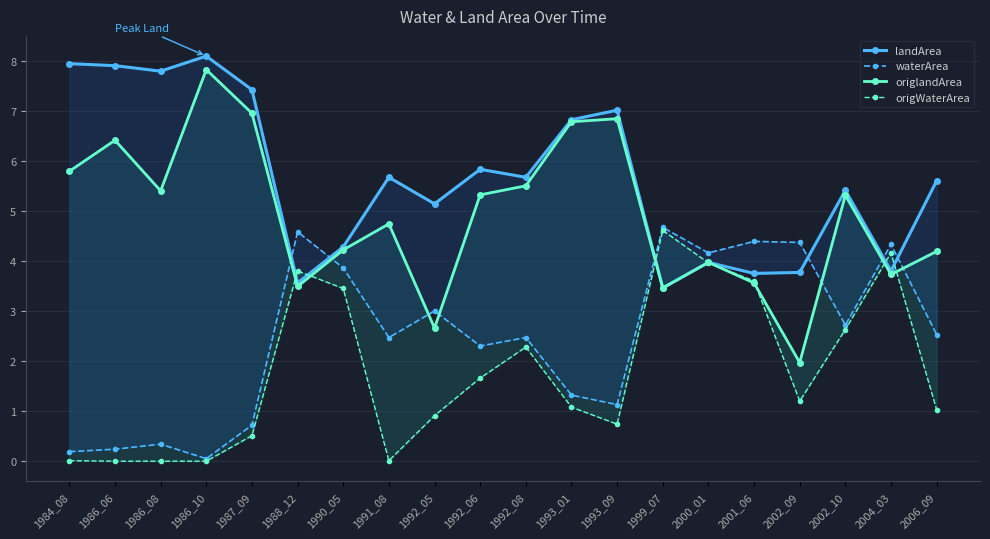

Rank the categories by landArea value from highest to lowest.

1986_10, 1984_08, 1986_06, 1986_08, 1987_09, 1993_09, 1993_01, 1992_06, 1991_08, 1992_08, 2006_09, 2002_10, 1992_05, 1990_05, 2000_01, 2004_03, 2002_09, 2001_06, 1988_12, 1999_07